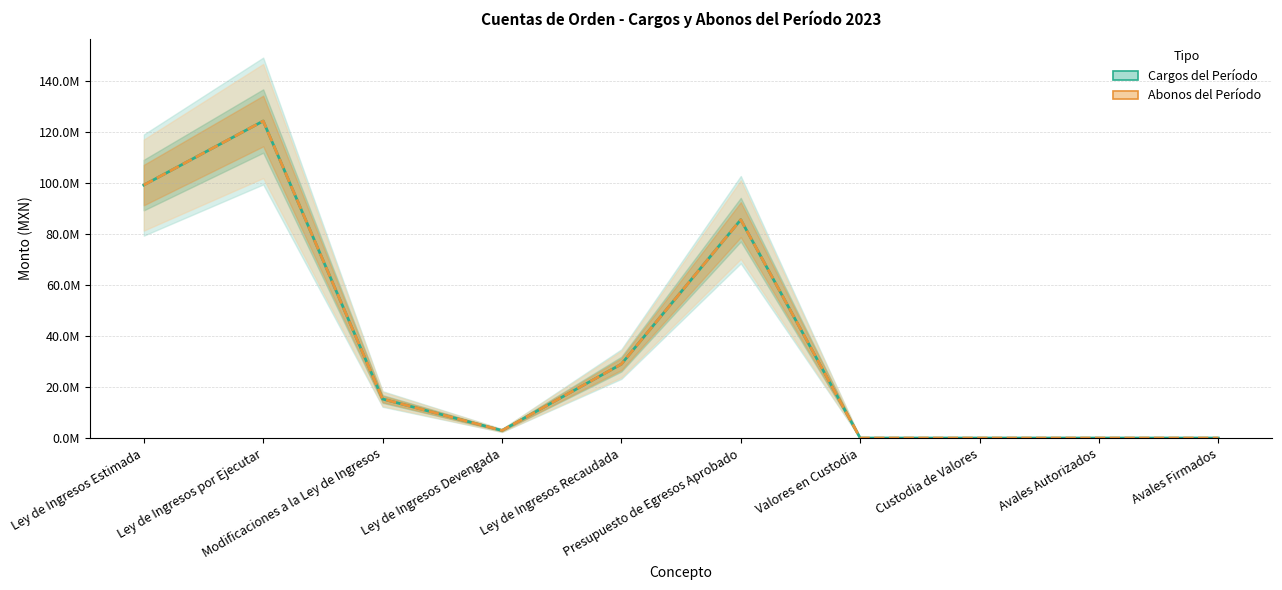

True or false: Abonos del Período has a value of 43254795.1 at Avales Firmados.

False